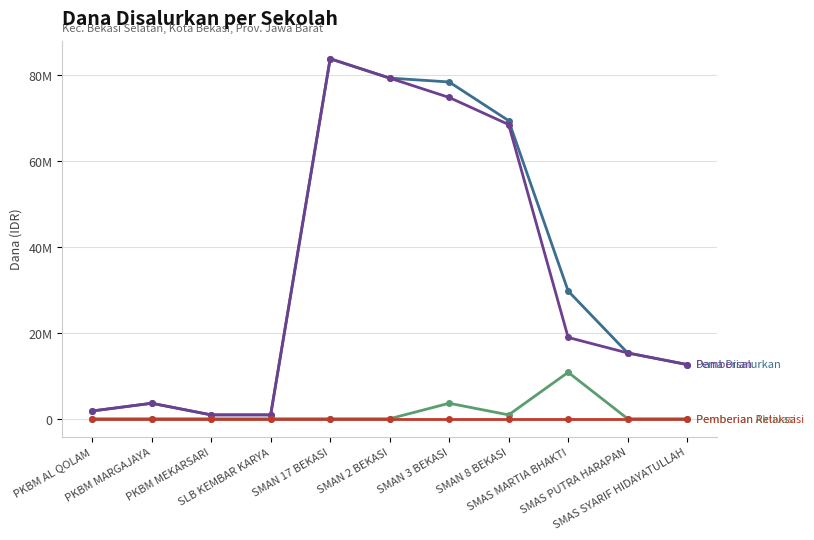

Is this an area chart (filled region under the line)?

No